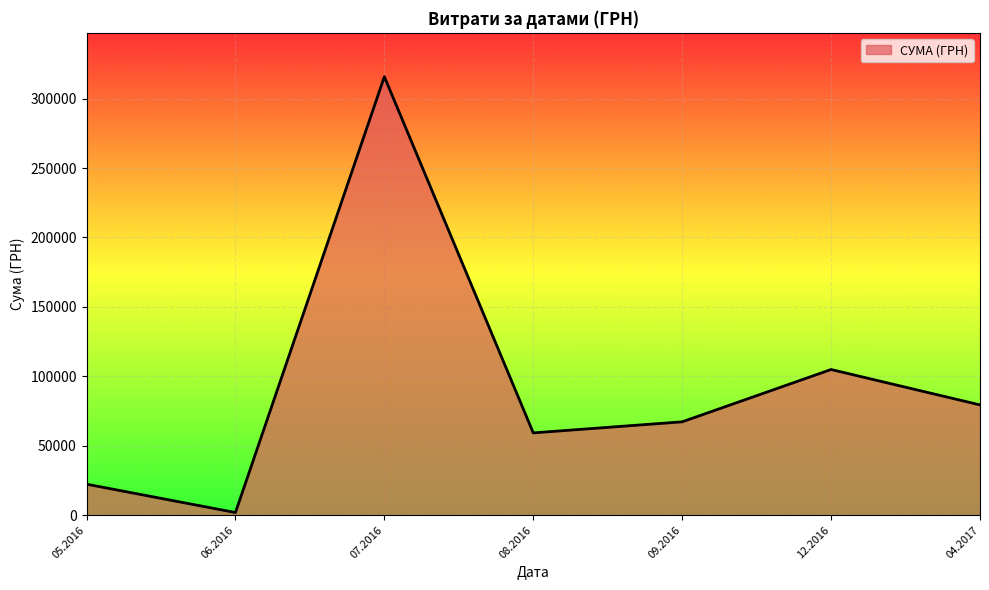

What is the change in value from 12.2016 to 04.2017?

-25481.1